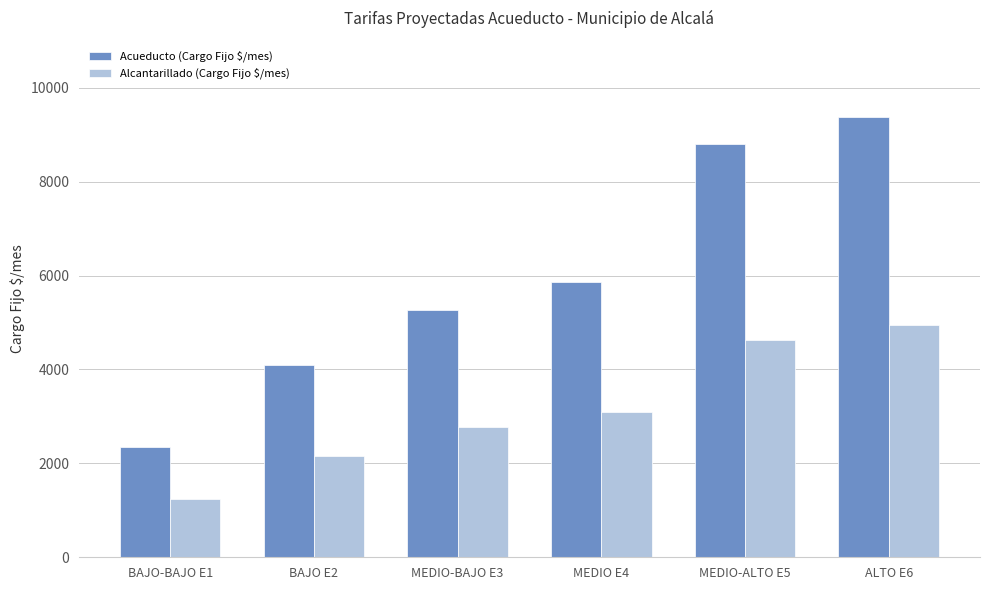

Where is Acueducto (Cargo Fijo $/mes) nearest to the value 5861?

MEDIO E4